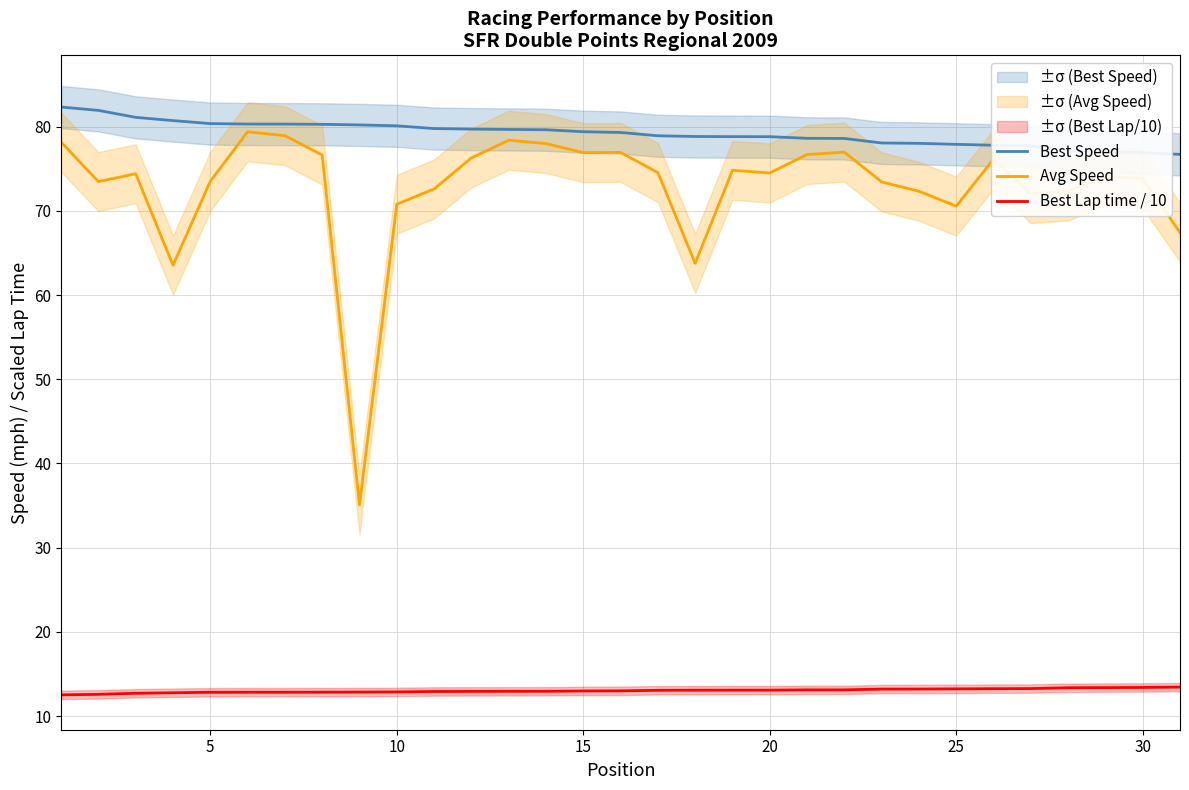

Which series has the widest spread of values?

Avg Speed